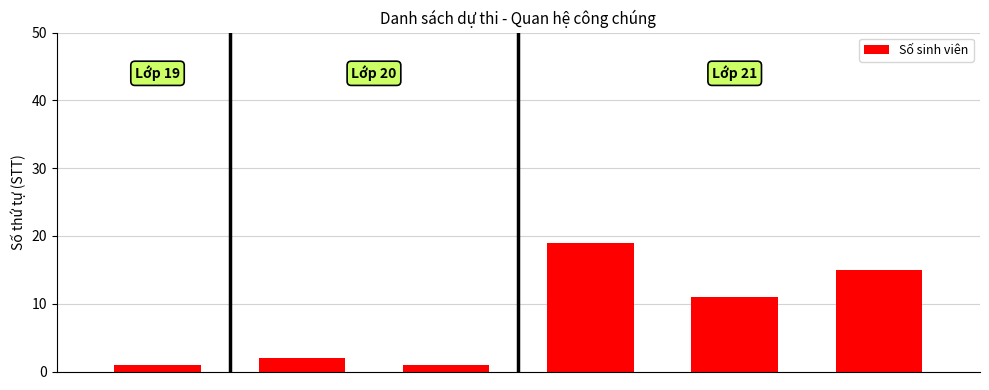

What is the minimum value shown in the chart?

1